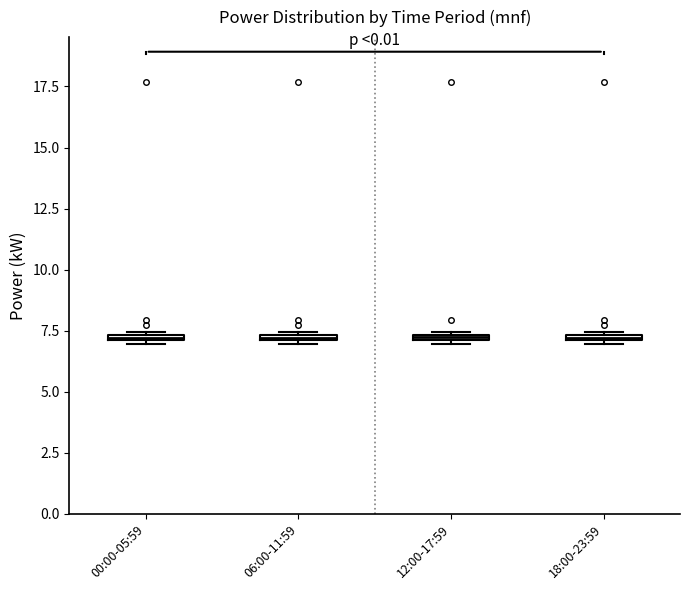

Where is the upper edge of the box for 00:00-05:59 on the y-axis? The values are not printed on the chart, so give them approximately, as read against the axis.

7.5